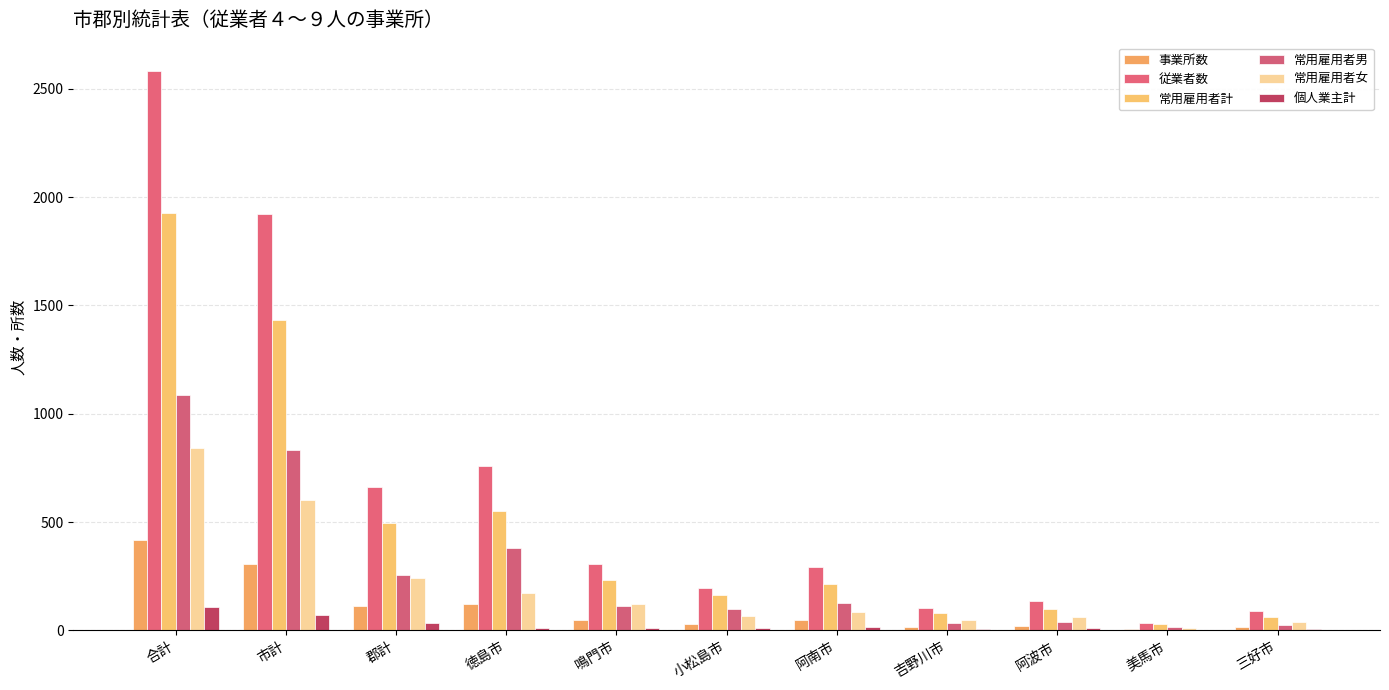

Reading left to right, extract all data points from this chart.

事業所数: 合計=419	市計=307	郡計=112	徳島市=123	鳴門市=47	小松島市=28	阿南市=48	吉野川市=16	阿波市=22	美馬市=6	三好市=17
従業者数: 合計=2584	市計=1920	郡計=664	徳島市=757	鳴門市=306	小松島市=194	阿南市=294	吉野川市=105	阿波市=138	美馬市=36	三好市=90
常用雇用者計: 合計=1927	市計=1432	郡計=495	徳島市=551	鳴門市=233	小松島市=165	阿南市=213	吉野川市=80	阿波市=99	美馬市=30	三好市=61
常用雇用者男: 合計=1085	市計=831	郡計=254	徳島市=379	鳴門市=112	小松島市=100	阿南市=128	吉野川市=32	阿波市=39	美馬市=18	三好市=23
常用雇用者女: 合計=842	市計=601	郡計=241	徳島市=172	鳴門市=121	小松島市=65	阿南市=85	吉野川市=48	阿波市=60	美馬市=12	三好市=38
個人業主計: 合計=107	市計=72	郡計=35	徳島市=11	鳴門市=11	小松島市=12	阿南市=15	吉野川市=6	阿波市=10	美馬市=0	三好市=7